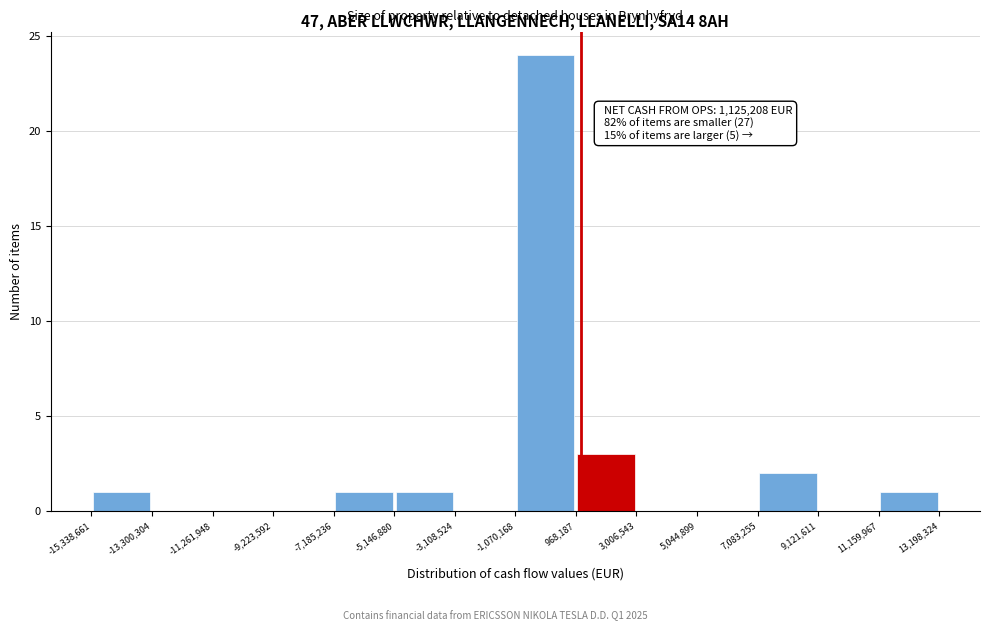

Over which range of the x-axis is the bar tallest?

-1,070,168 to 968,187